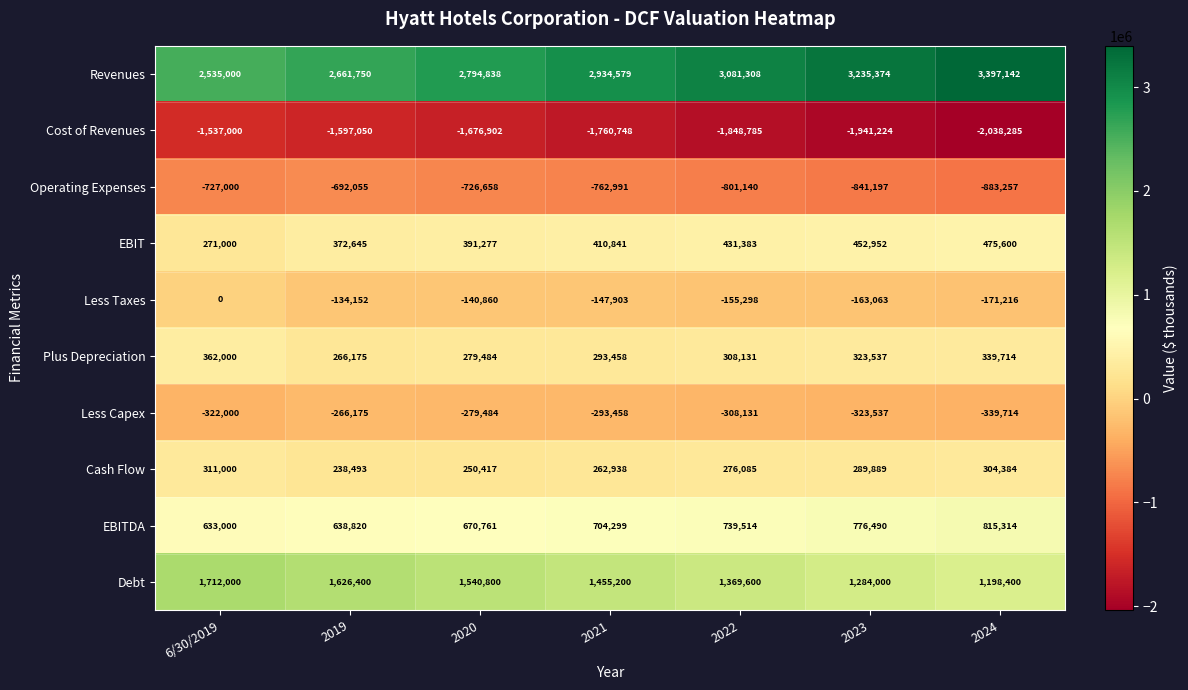

Which series has the widest spread of values?

Revenues